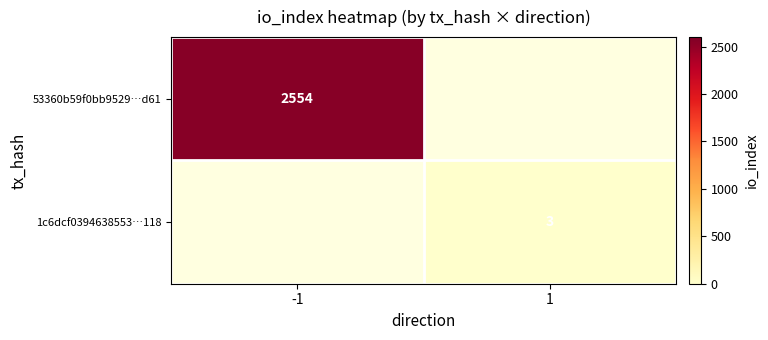

Is it true that 53360b59f0bb9529…d61 equals 929 at -1?

False